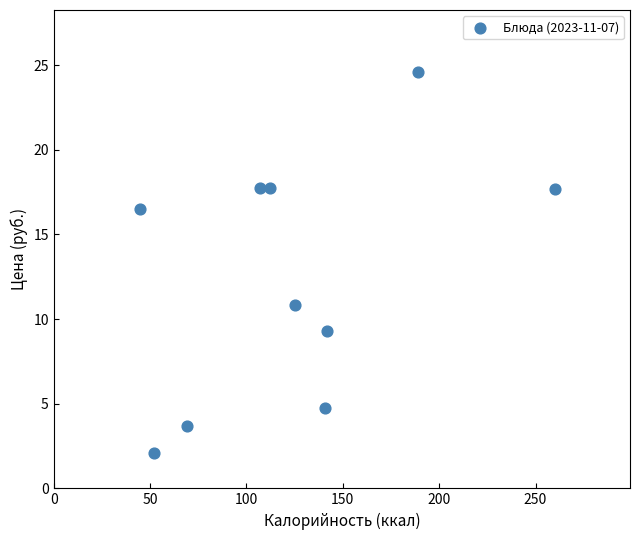

What is the range of Y values (max minus min)?

22.5